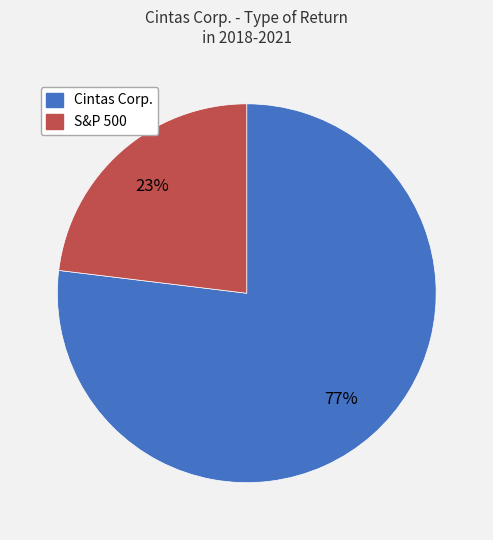

Is it true that S&P 500 is 23% of the pie?

True